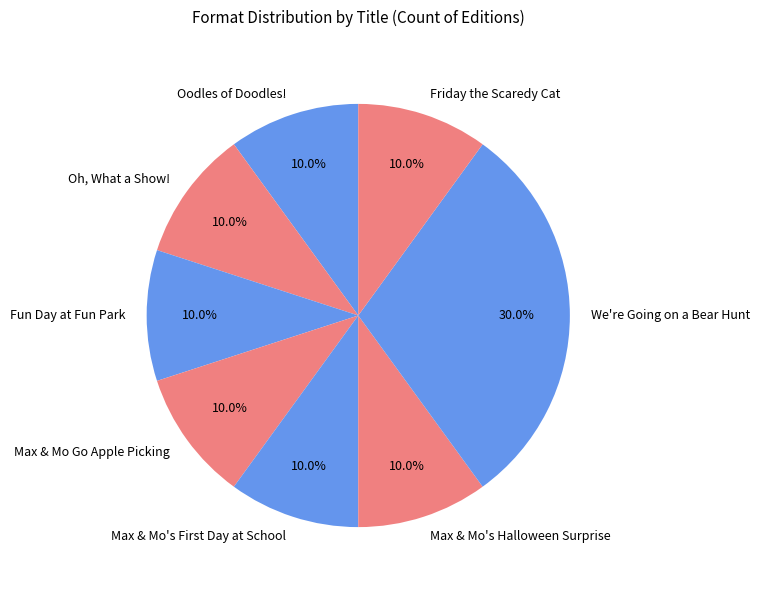

What is the largest slice in the pie chart?

We're Going on a Bear Hunt